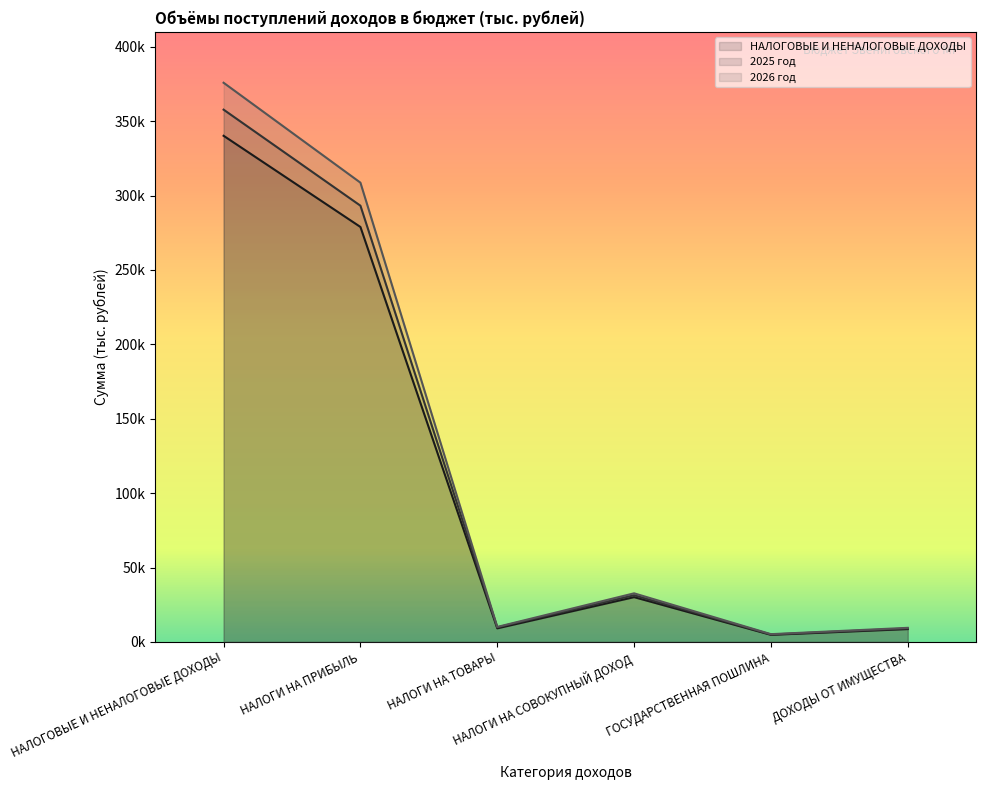

How many data points in 2026 год are less than 32645?

3